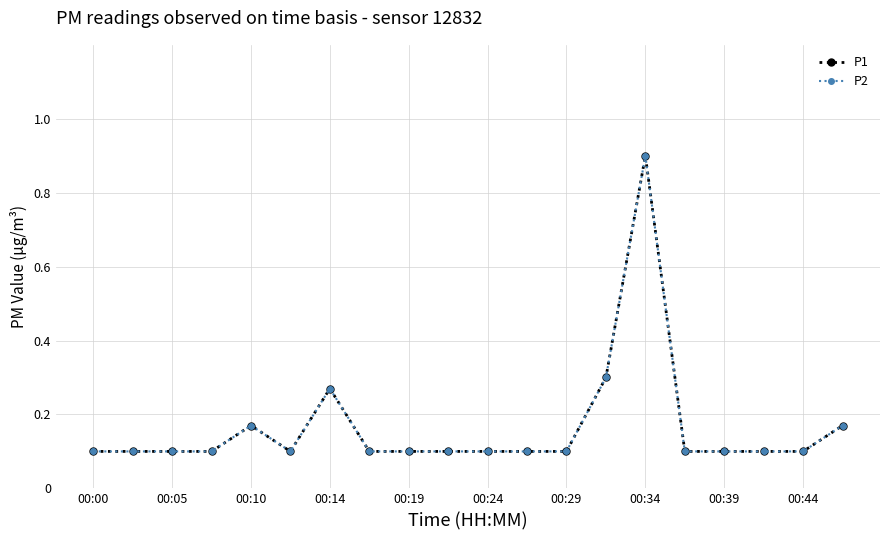

Rank the series by their maximum value, from highest to lowest.

P1, P2